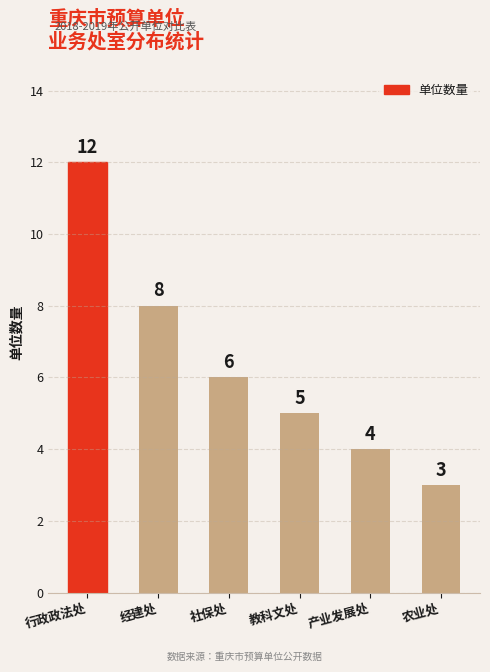

The value at 行政政法处 is 12. True or false?

True